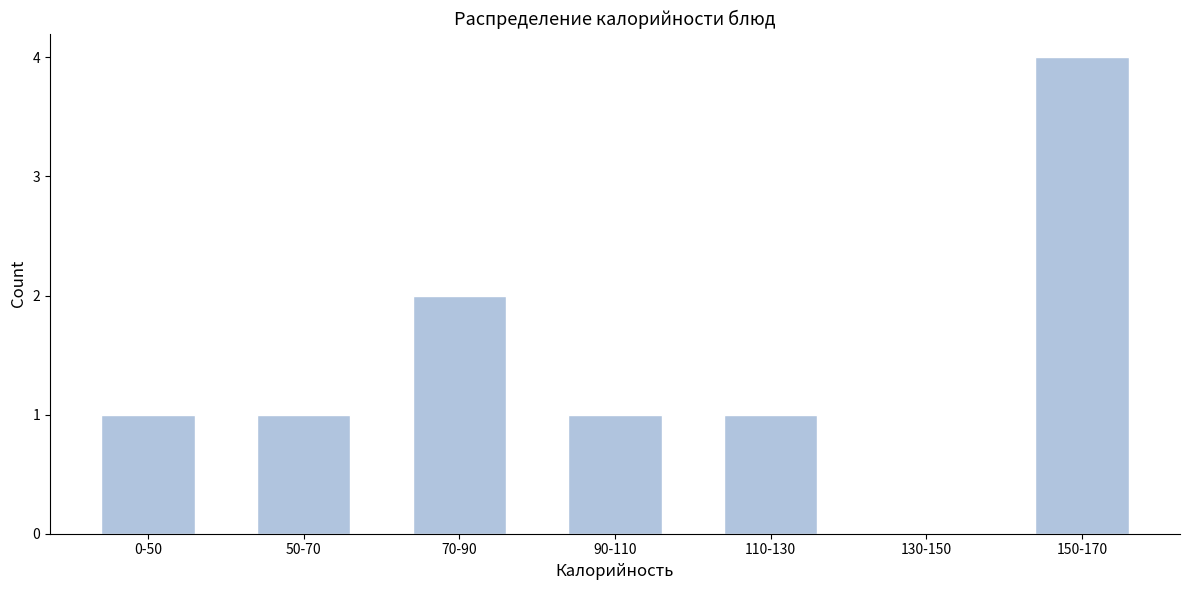

Reading left to right, list all the values displayed in this chart.

0-50=1	50-70=1	70-90=2	90-110=1	110-130=1	130-150=0	150-170=4